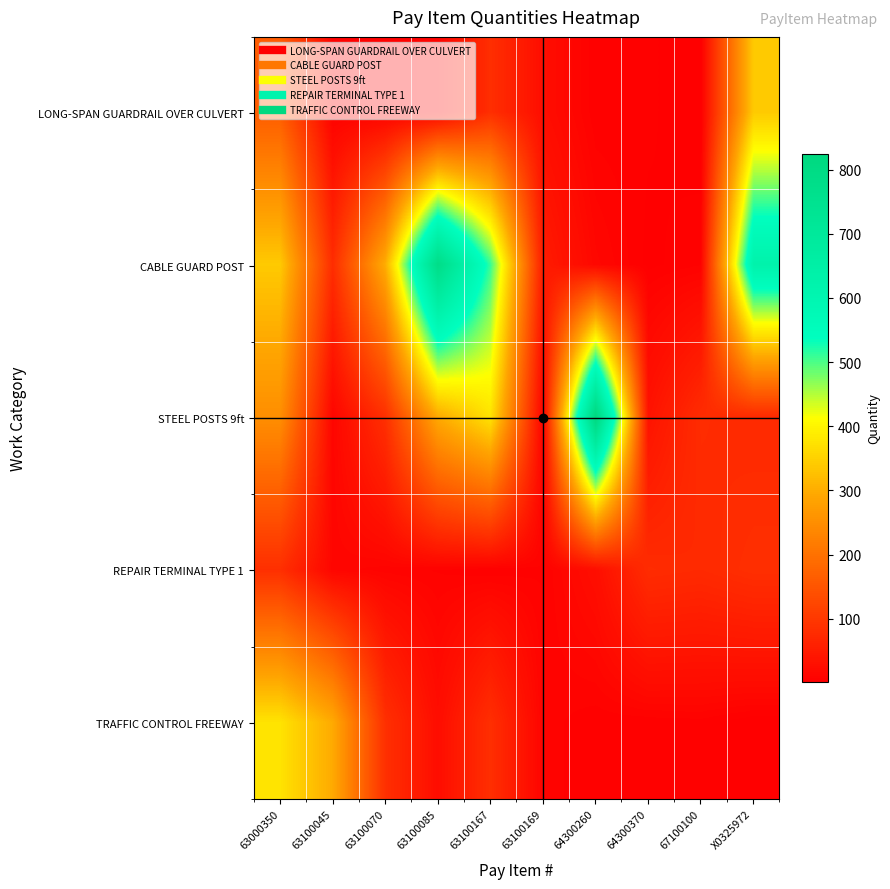

Which series changed the most between 63100045 and 63100167?

CABLE GUARD POST